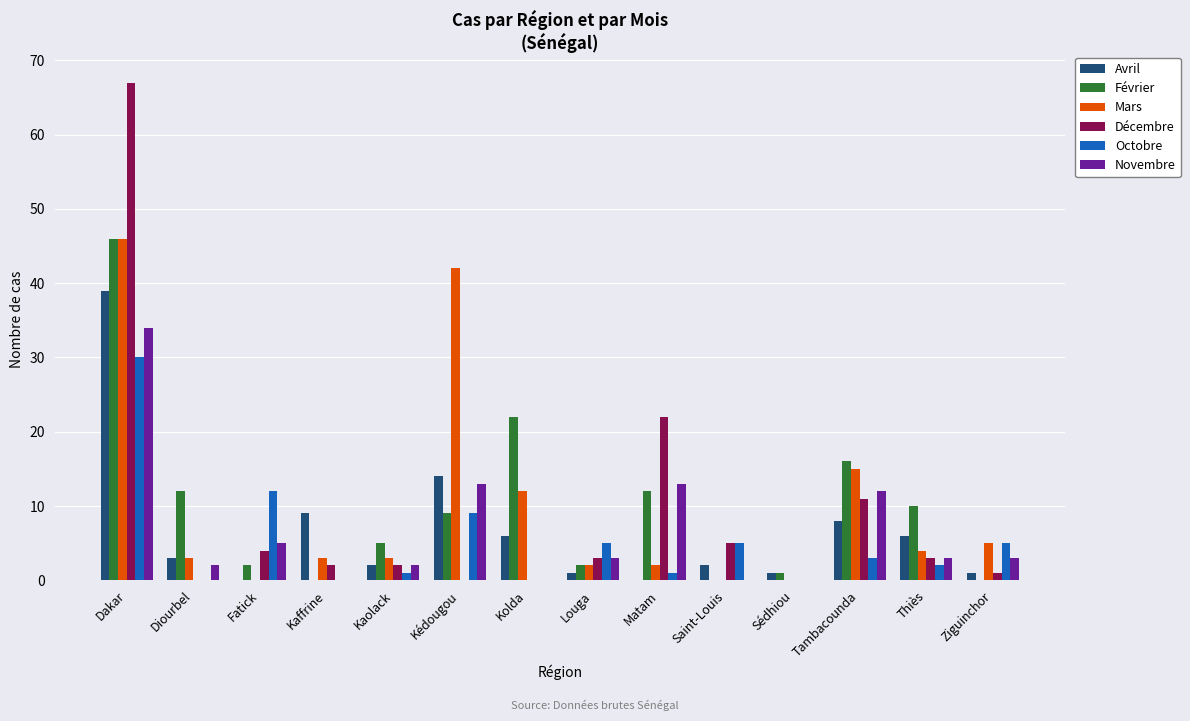

How many distinct data groups are displayed?

6